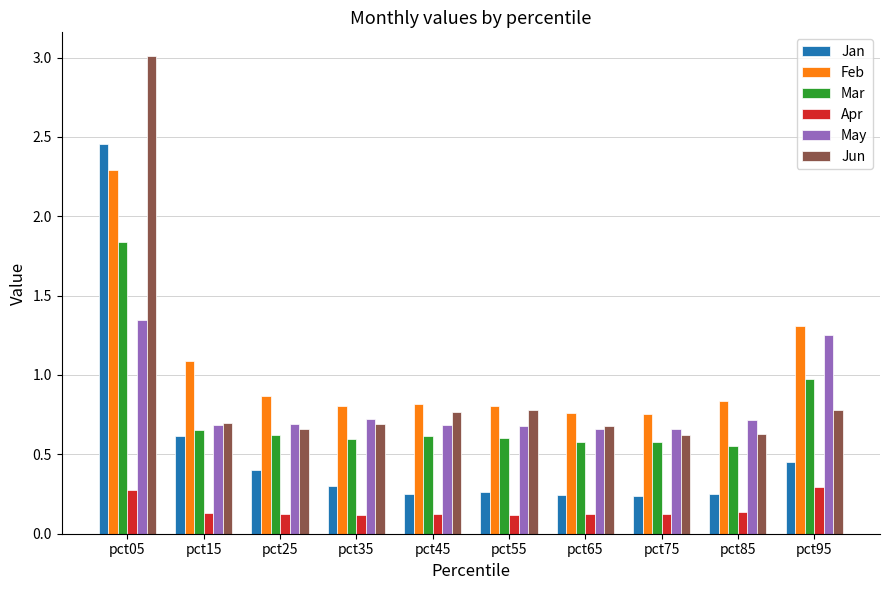

Rank the series by their maximum value, from lowest to highest.

Apr, May, Mar, Feb, Jan, Jun